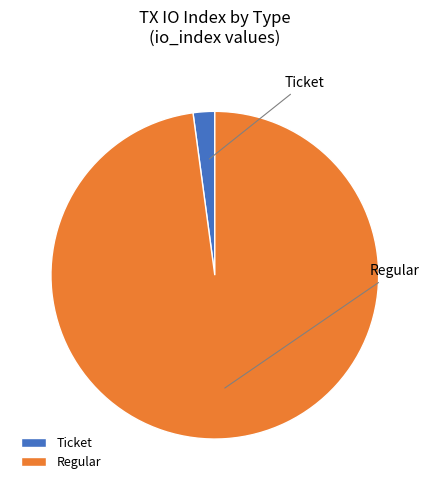

Rank the categories by value from highest to lowest.

Regular (io_index=23), Ticket (io_index=0)